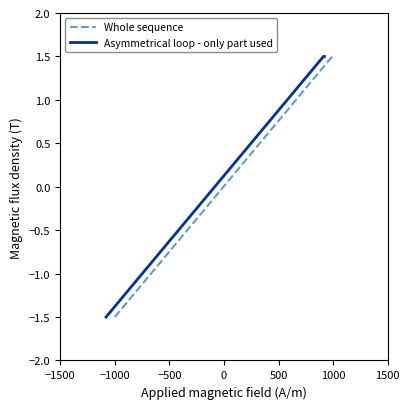

What is the minimum value for Whole sequence?

-1.5